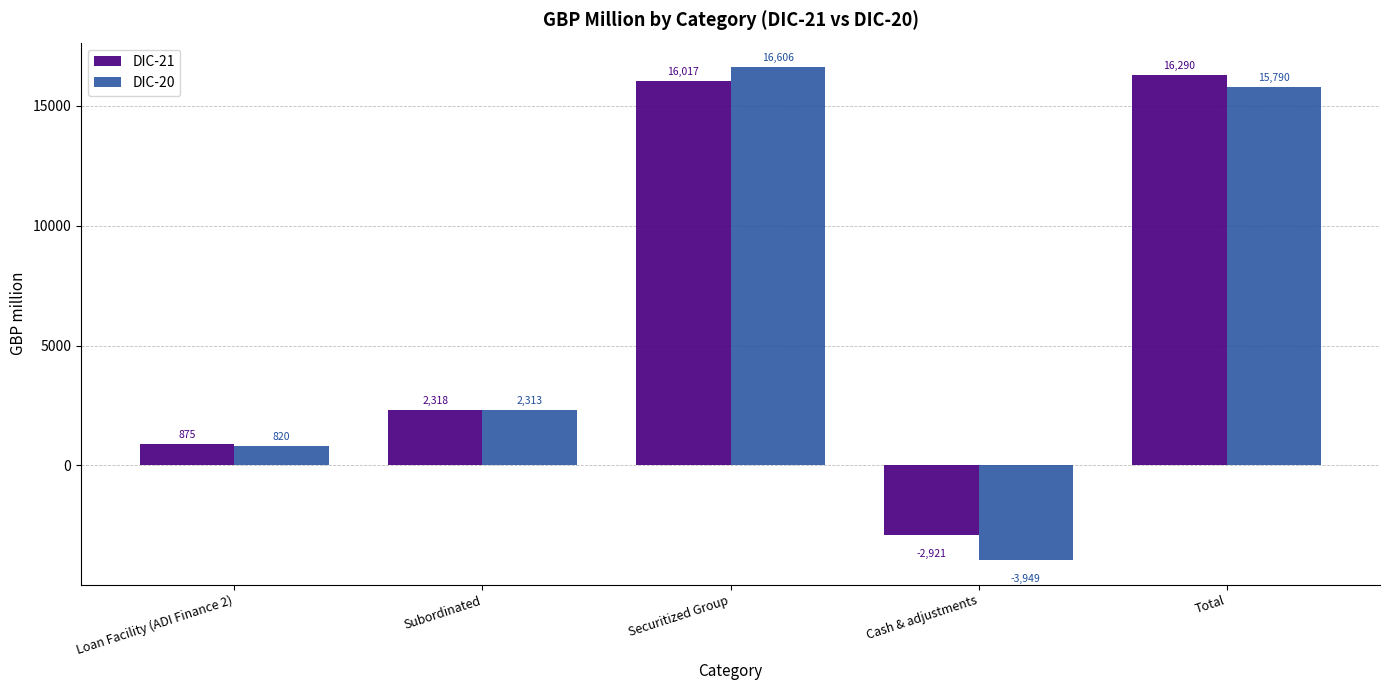

At which label does DIC-20 reach its peak?

Securitized Group